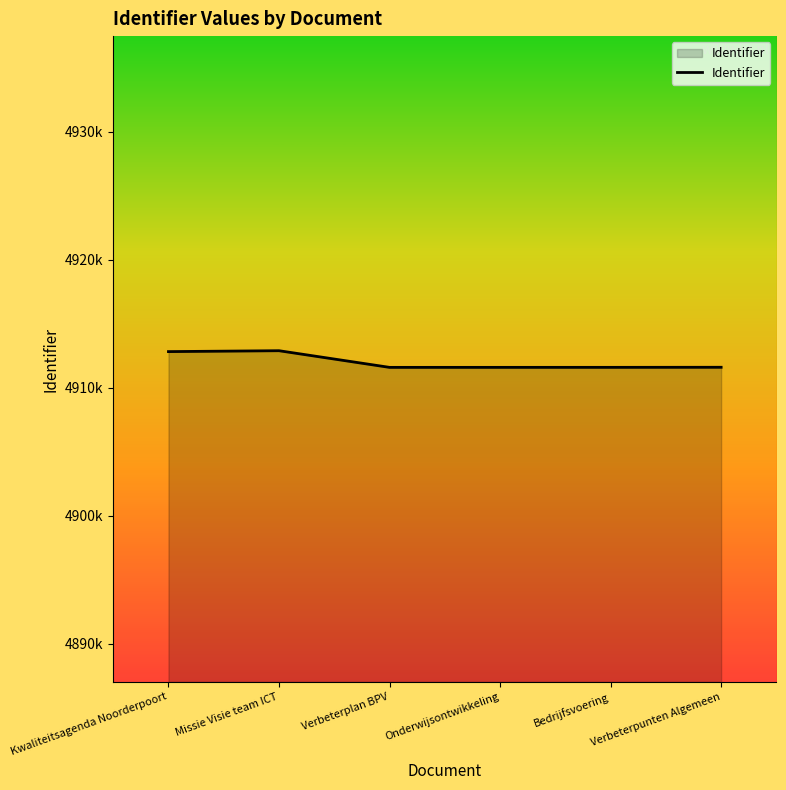

Is this an area chart (filled region under the line)?

Yes